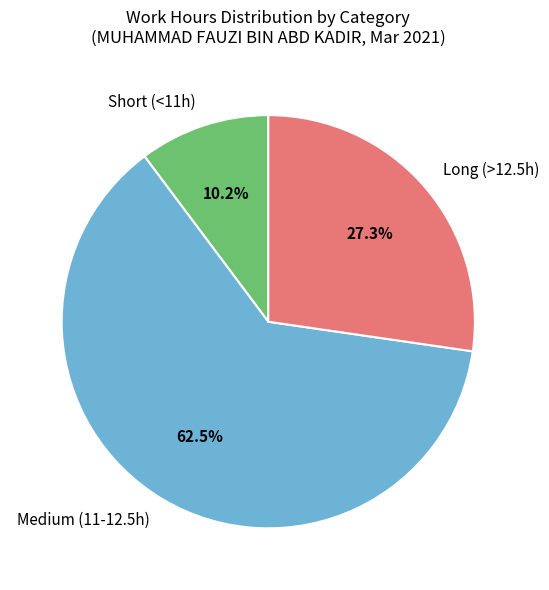

Which slice is the smallest?

Short (<11h)